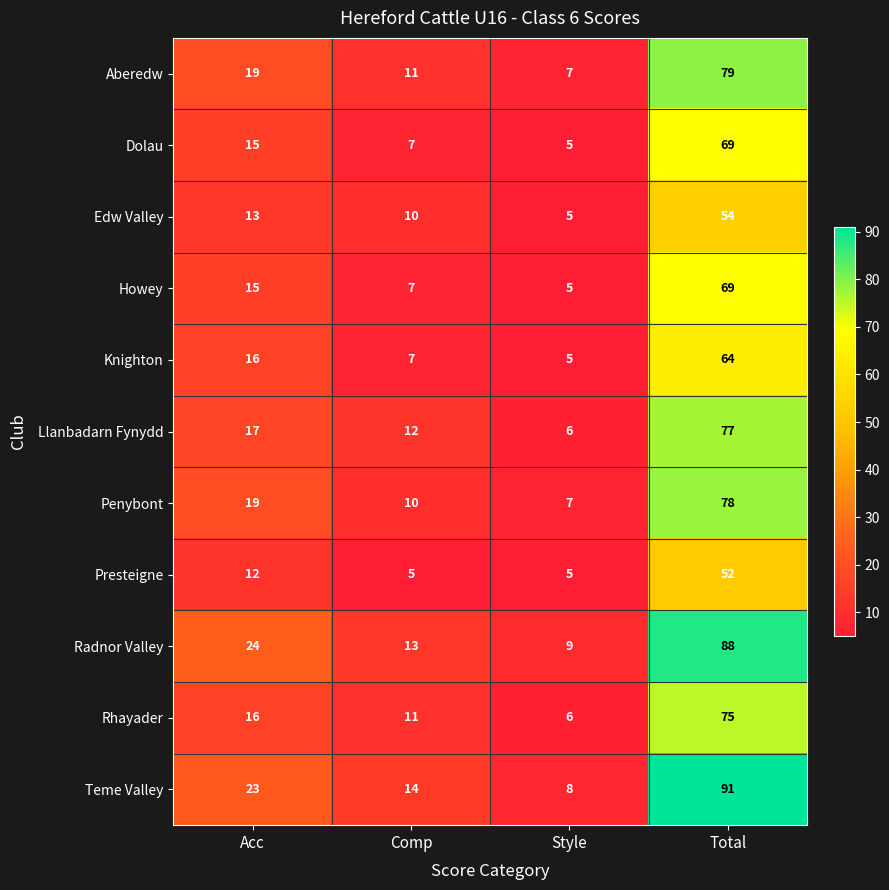

Rank the categories by Knighton value from lowest to highest.

Style, Comp, Acc, Total